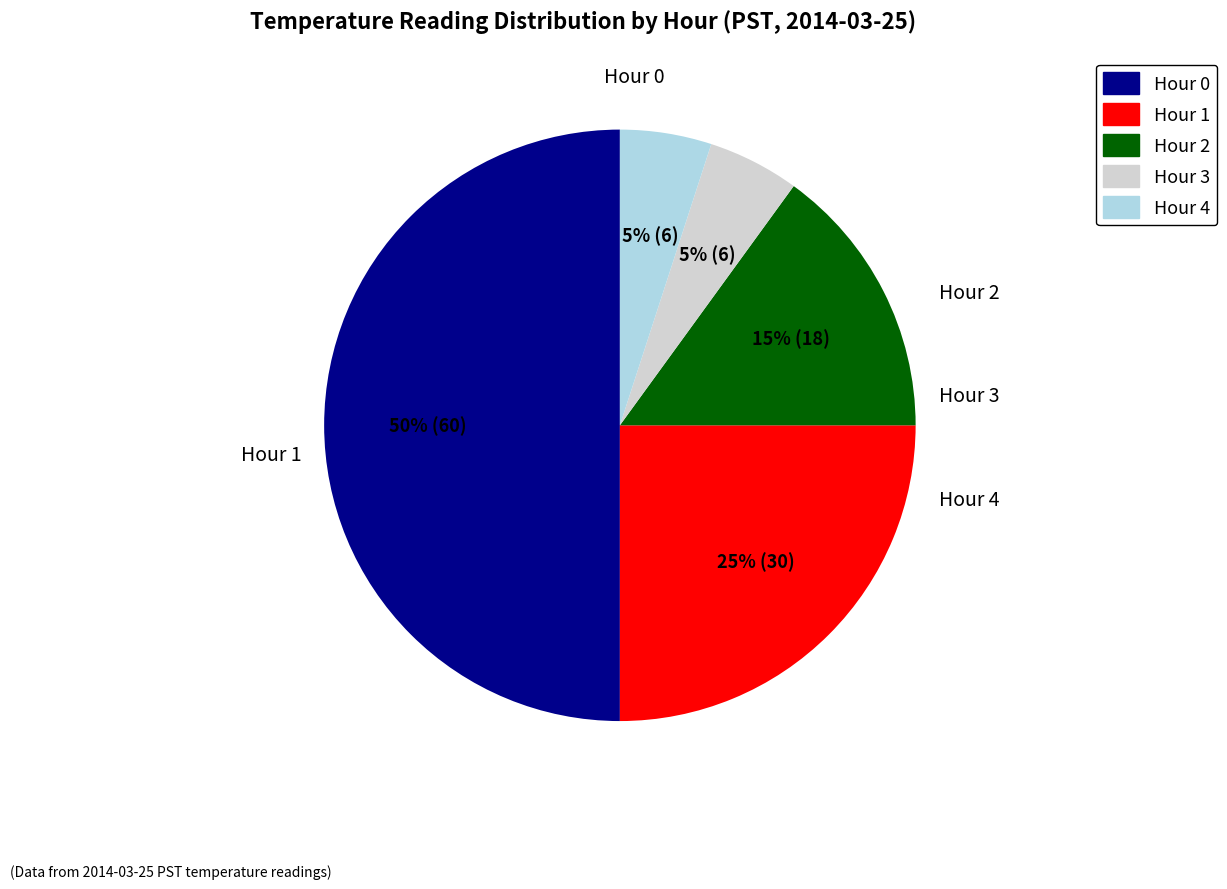

Is the sum of Hour 4 and Hour 2 greater than half?

No